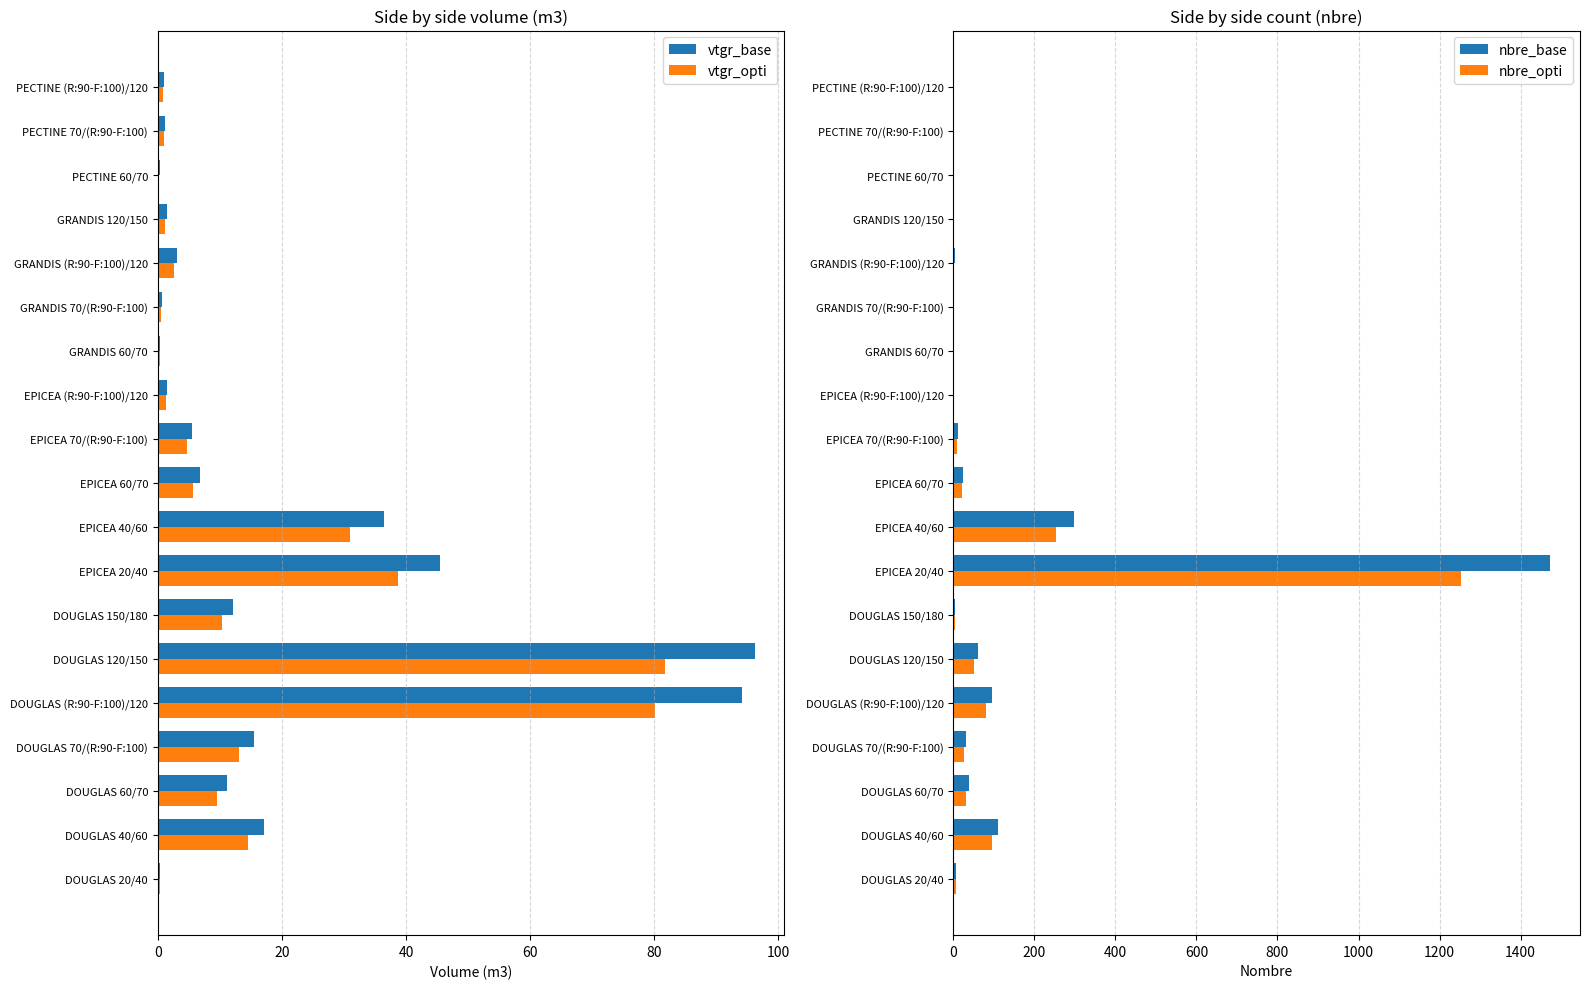

What is the highest value of the vtgr_opti series?

81.7